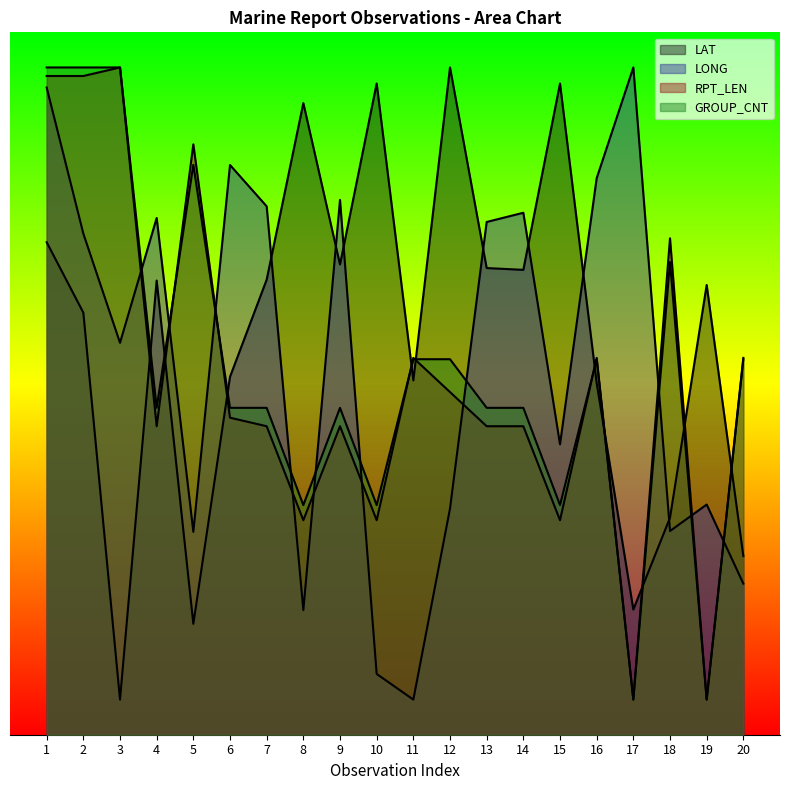

What is the spread (max minus min) of values at 9?

64.4